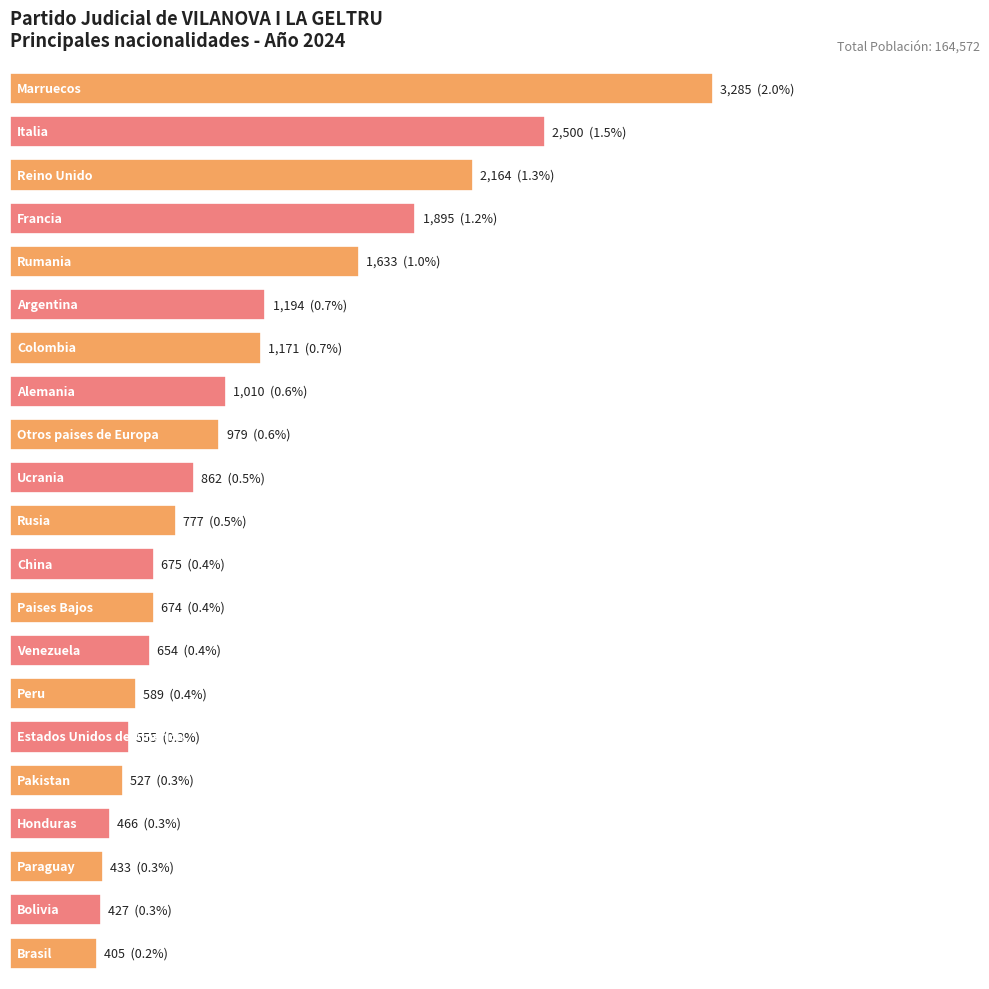

Are the bars horizontal?

Yes